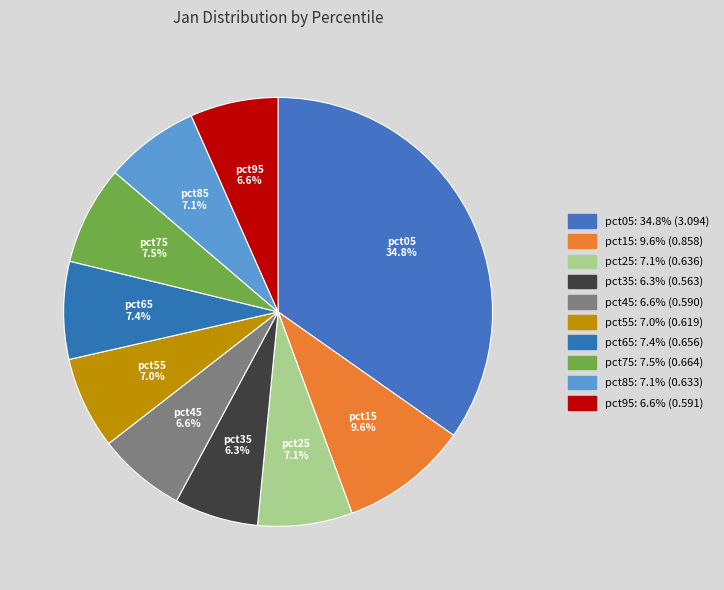

Is the sum of pct15 and pct55 greater than half?

No